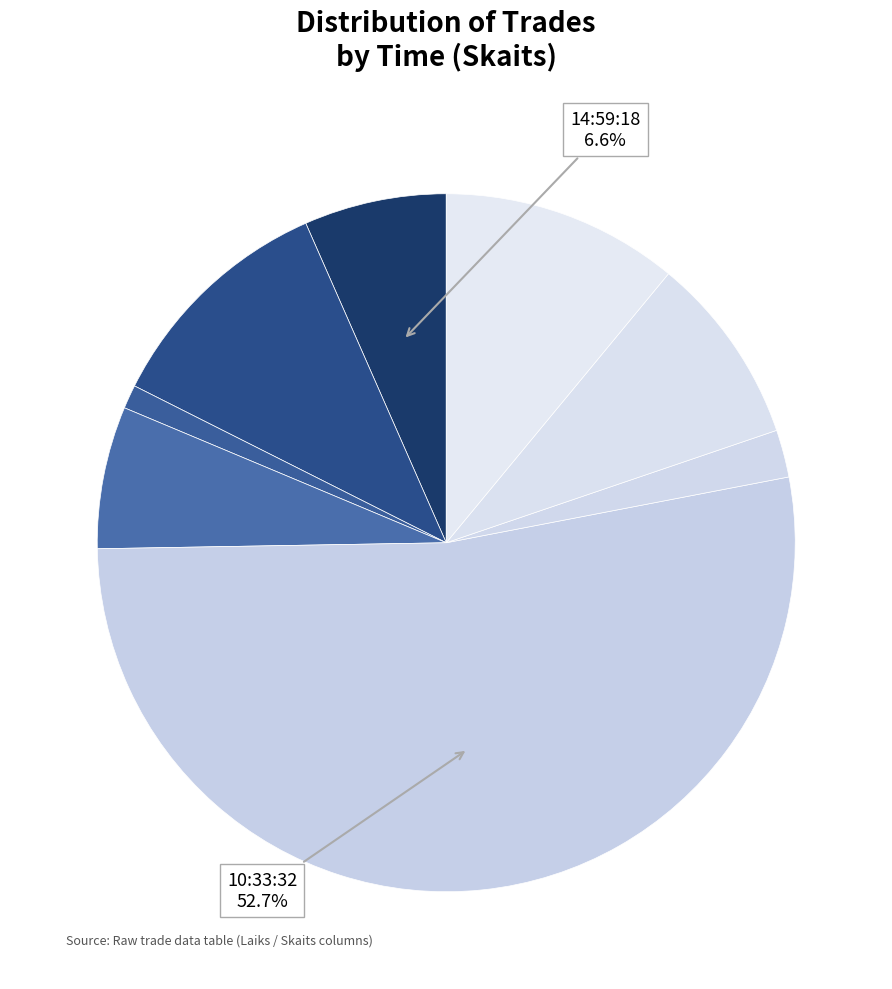

How many segments does this pie chart have?

8